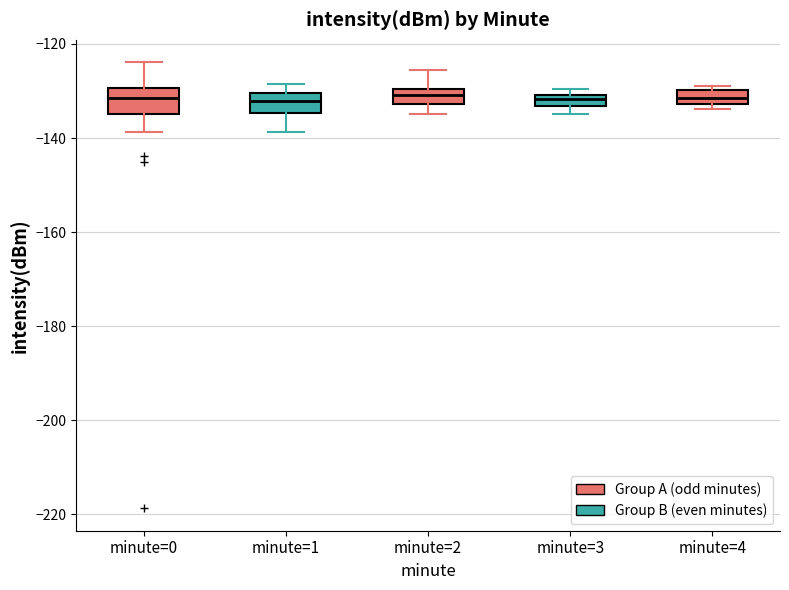

Where is the upper edge of the box for minute=4 on the y-axis? The values are not printed on the chart, so give them approximately, as read against the axis.

-130